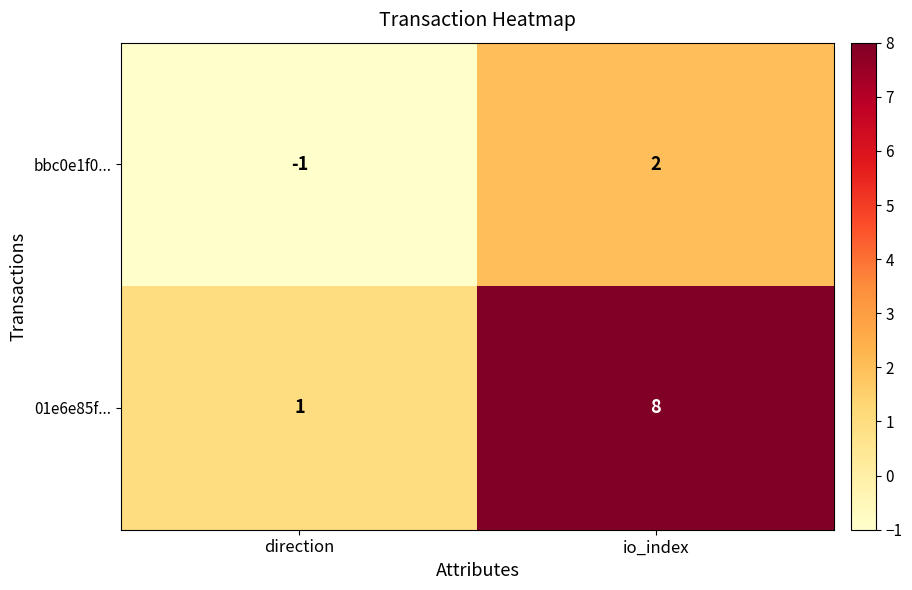

At which category is the sum across all series the highest?

io_index